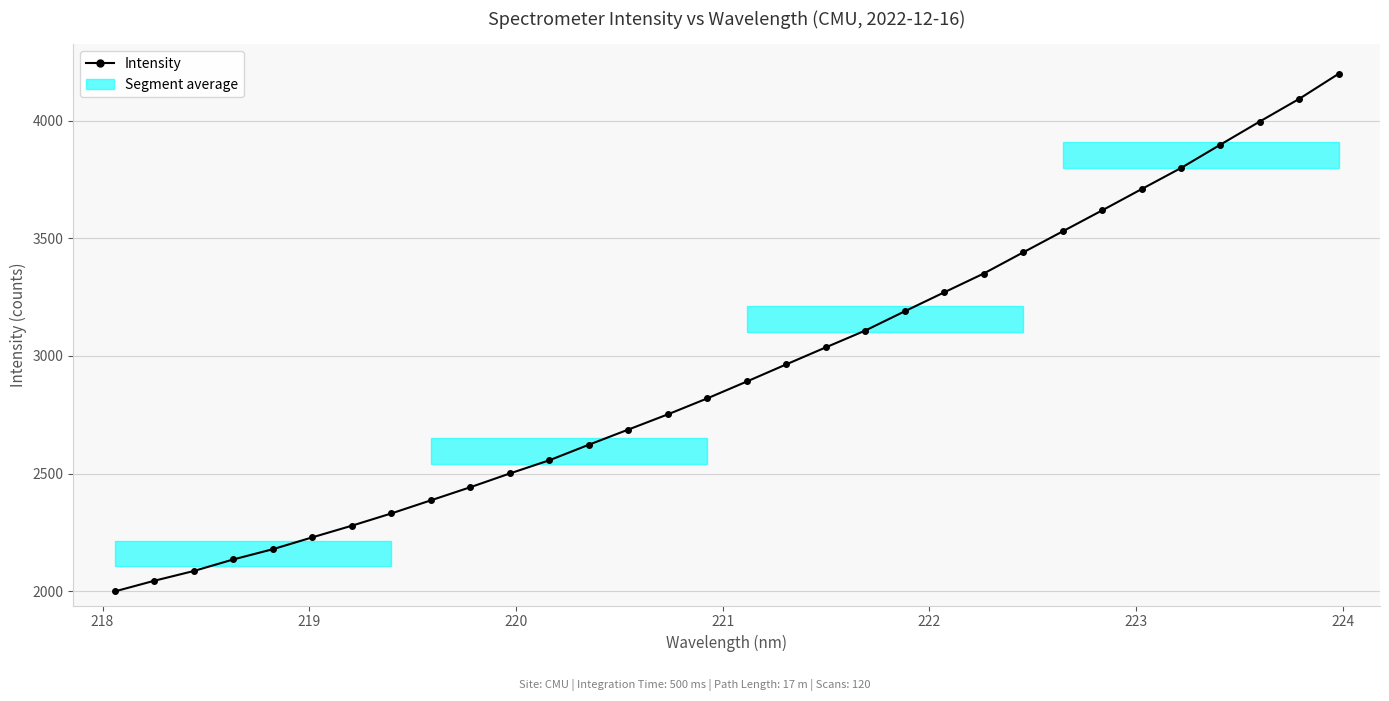

What is the maximum value shown in the chart?

4199.8